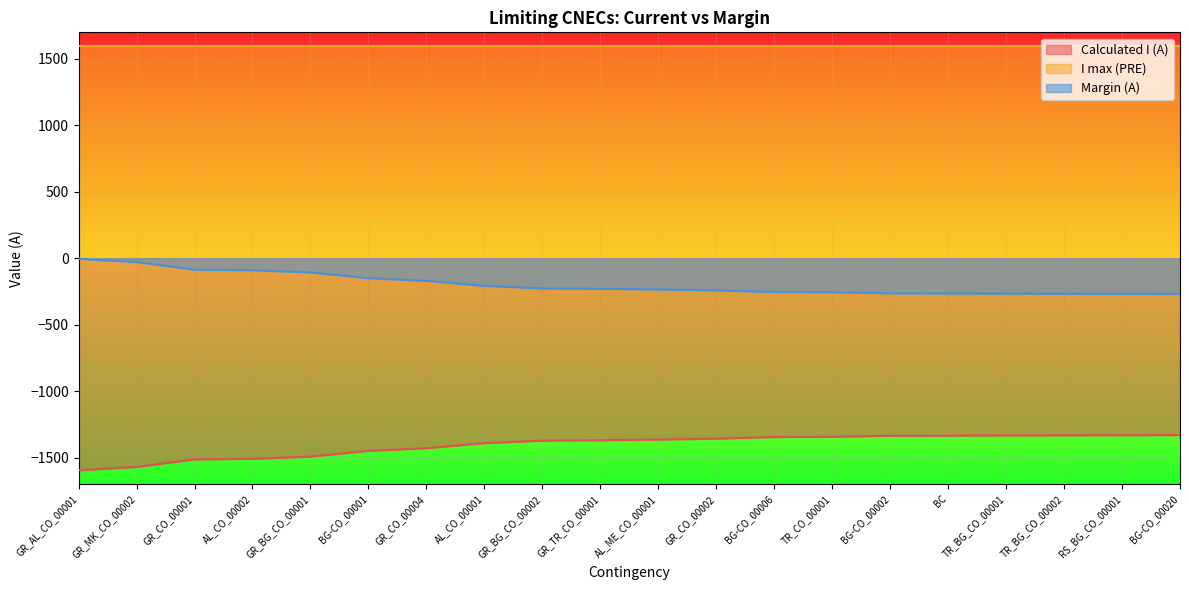

At AL_CO_00001, list the series in order from smallest to largest.

Calculated I (A), Margin (A), I max (PRE)